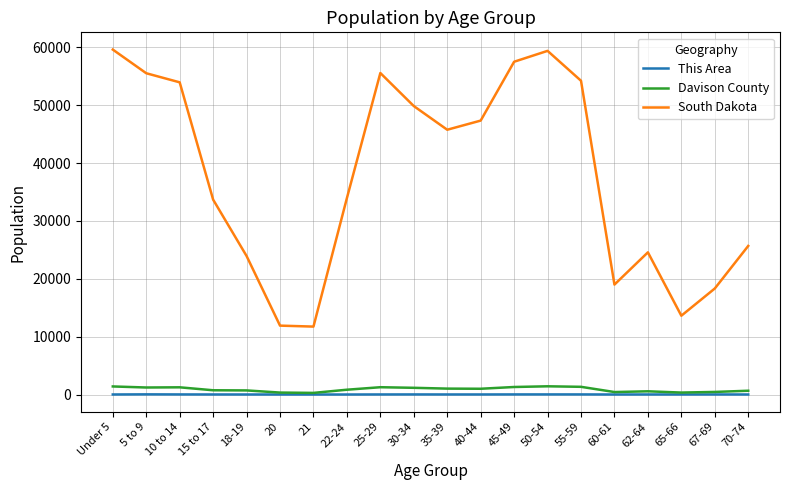

What is the highest value of the Davison County series?

1420